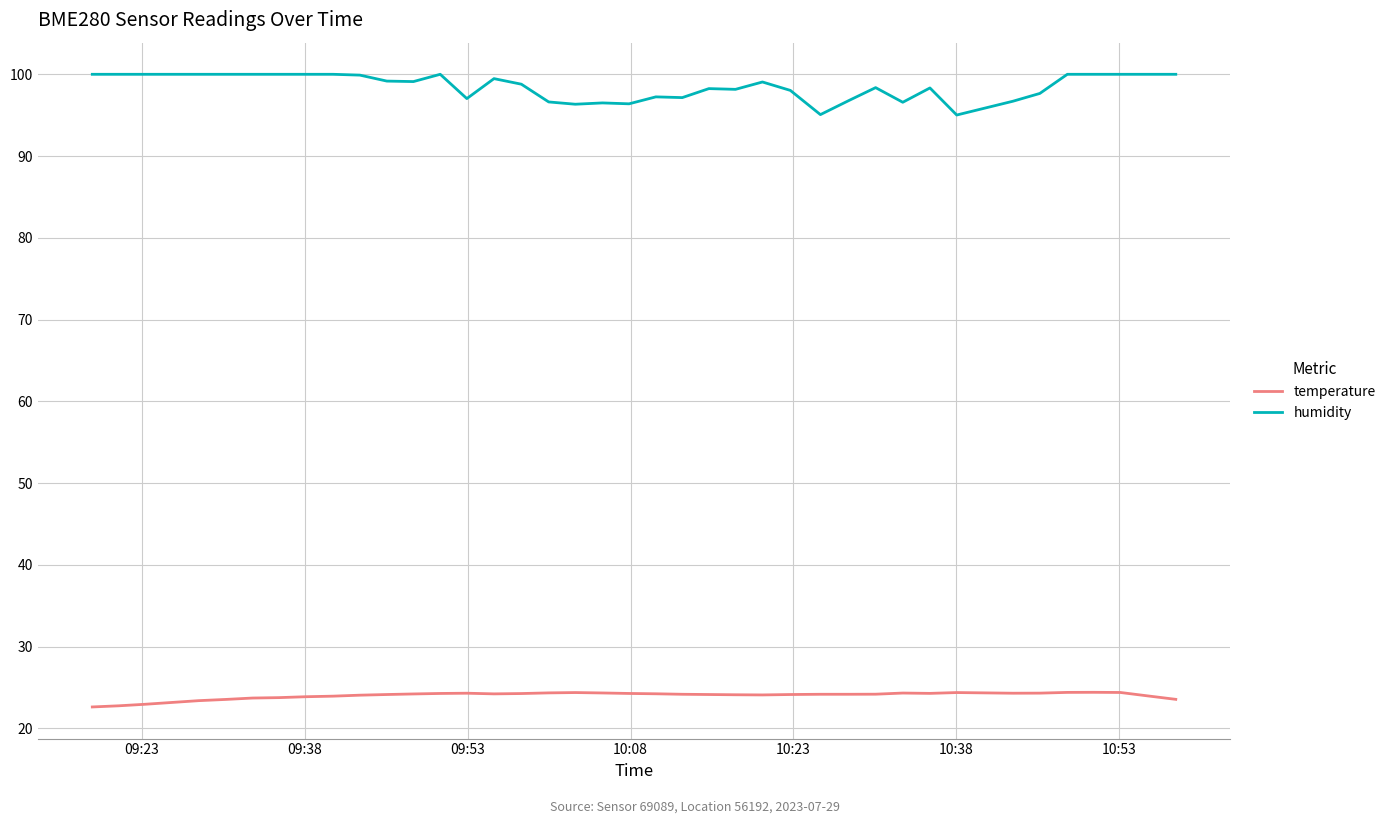

What is the lowest value of the temperature series?

22.6